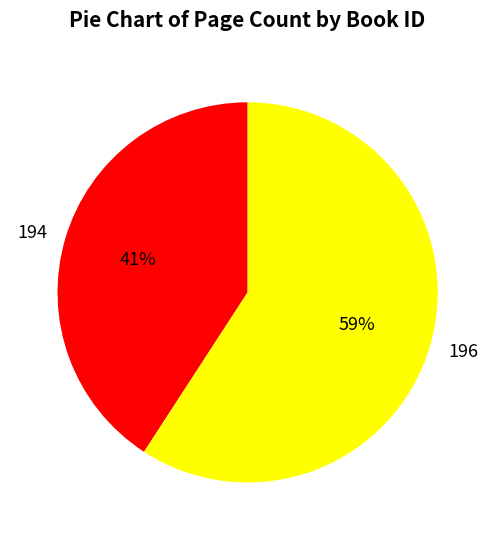

What is the largest slice in the pie chart?

196